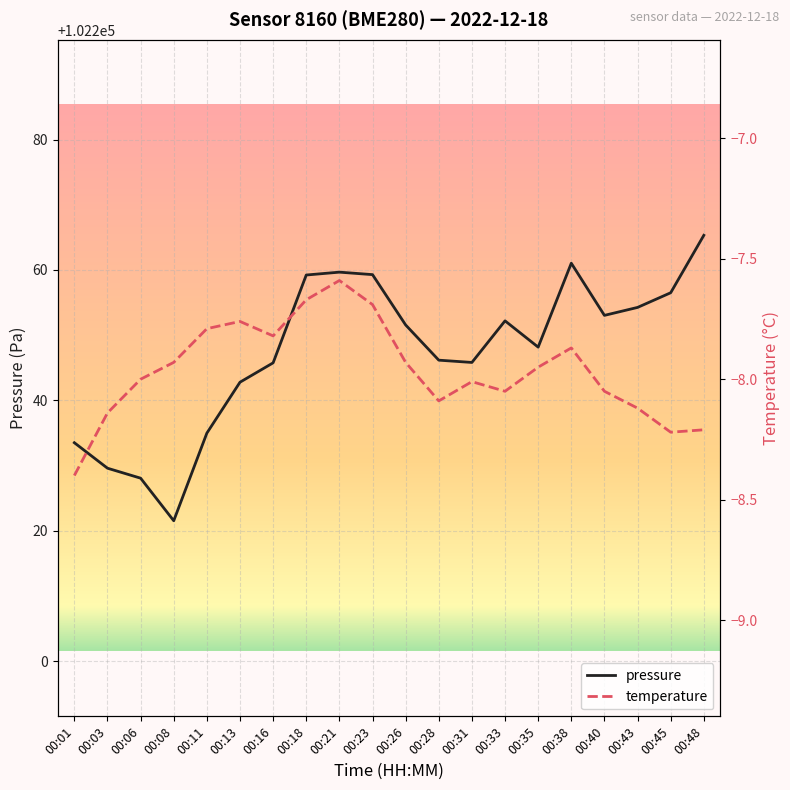

Reading left to right, extract all data points from this chart.

pressure: 102233.5	102229.6	102228.1	102221.5	102235.0	102242.8	102245.8	102259.2	102259.7	102259.3	102251.6	102246.2	102245.8	102252.2	102248.2	102261.0	102253.0	102254.2	102256.5	102265.3
temperature: -8.4	-8.1	-8.0	-7.9	-7.8	-7.8	-7.8	-7.7	-7.6	-7.7	-7.9	-8.1	-8.0	-8.1	-8.0	-7.9	-8.1	-8.1	-8.2	-8.2